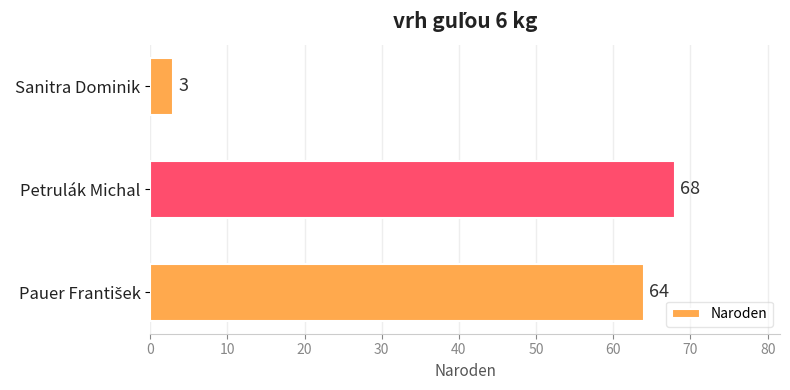

What is the difference between the maximum and minimum values?

65